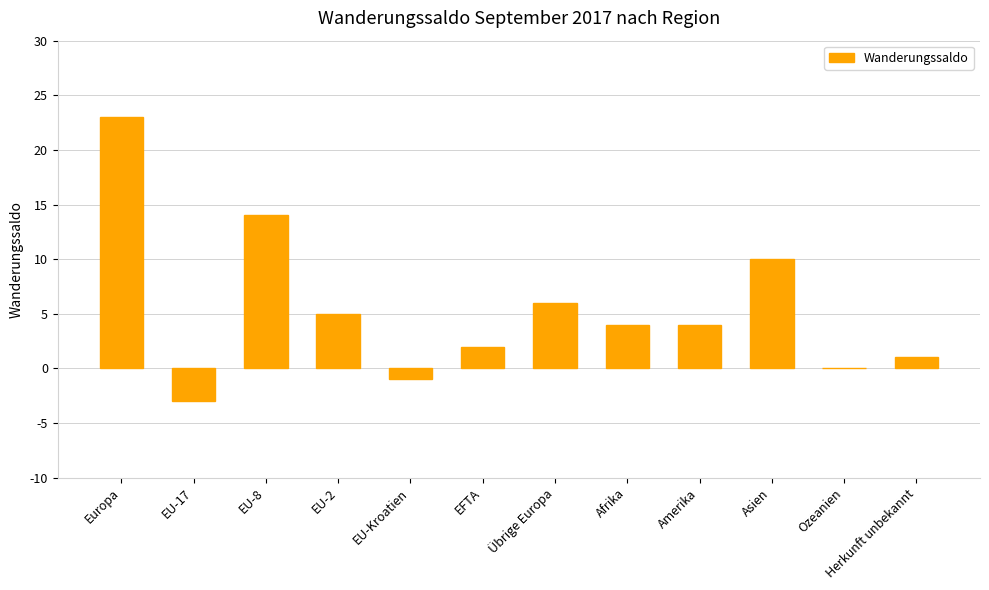

What is the greatest value displayed?

23